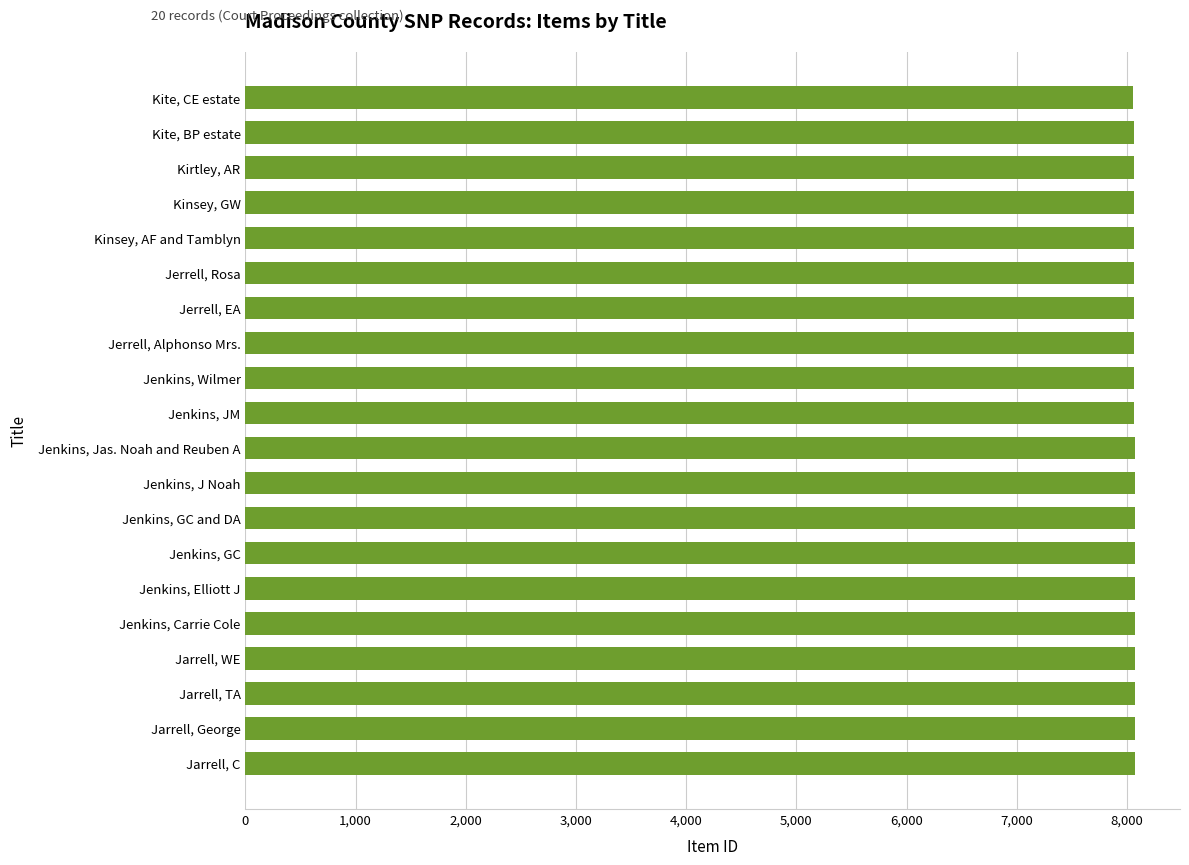

Approximately how many times larger is the value at Jenkins, GC compared to Jenkins, Carrie Cole?

1.0